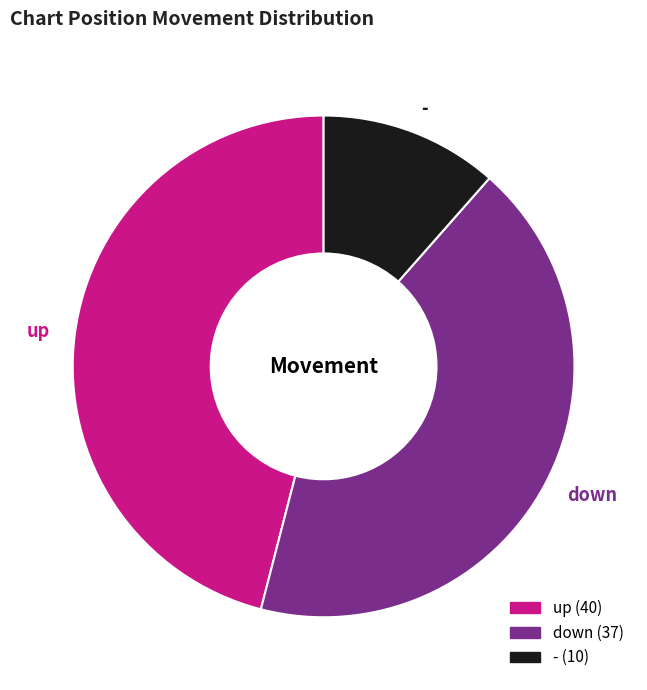

Rank the categories by value from highest to lowest.

up, down, -